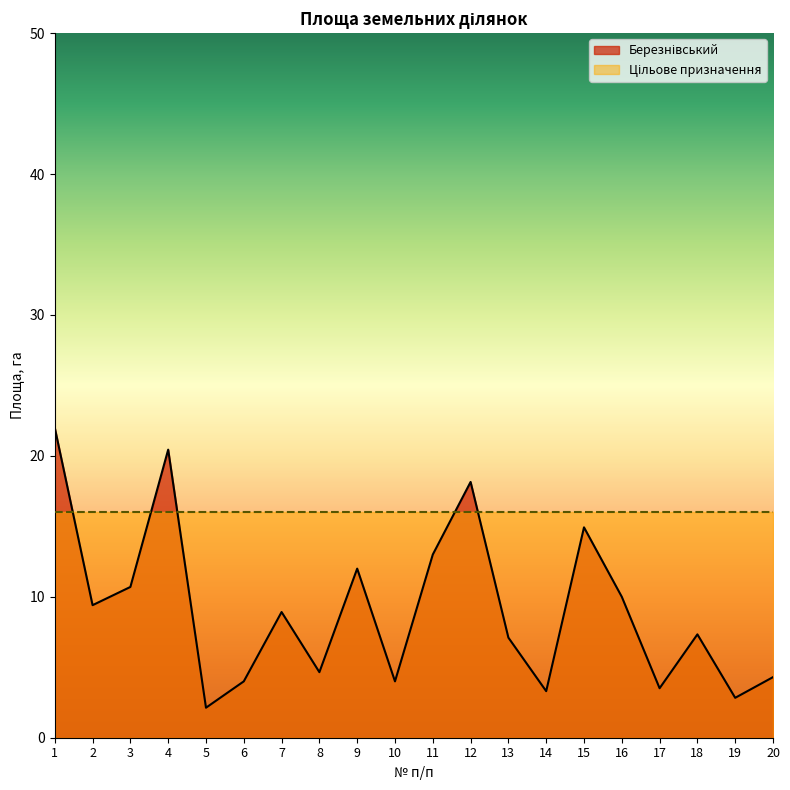

Rank the categories by value from lowest to highest.

5, 19, 14, 17, 6, 10, 20, 8, 13, 18, 7, 2, 16, 3, 9, 11, 15, 12, 4, 1